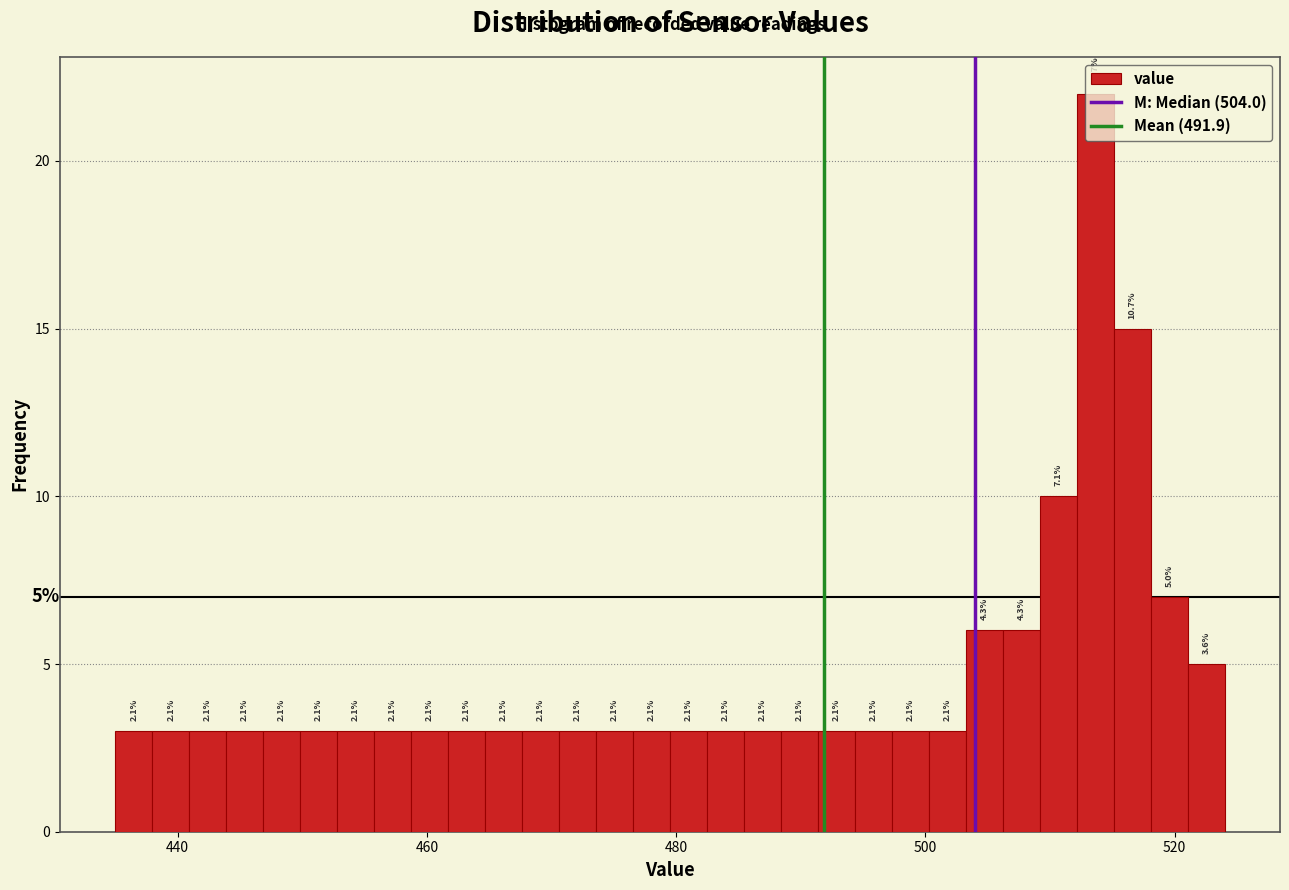

Read against the x-axis, roughly where is the centre of the tallest bar?

514